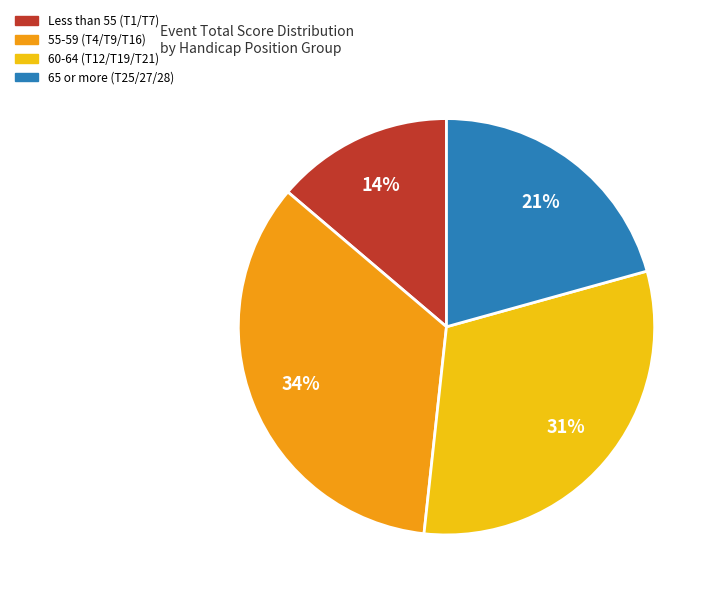

Is there a majority slice in this chart?

No